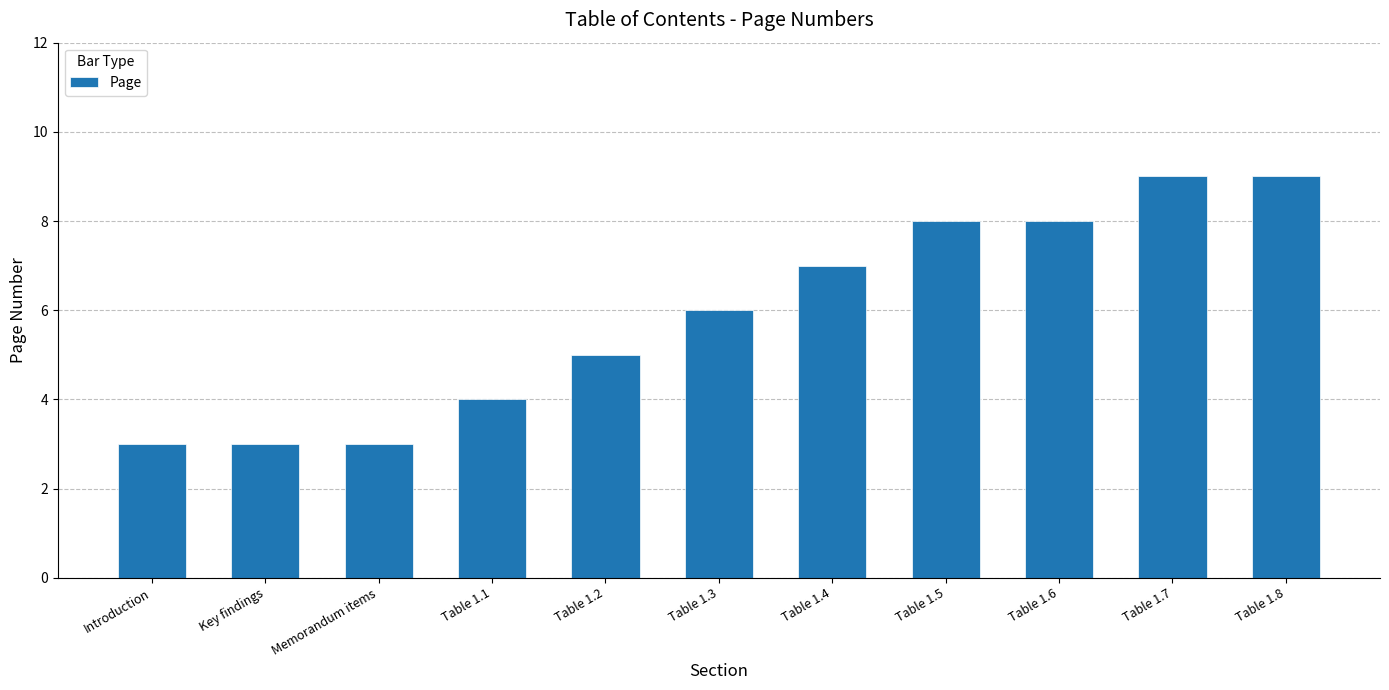

Approximately how many times larger is the value at Table 1.5 compared to Table 1.8?

0.9